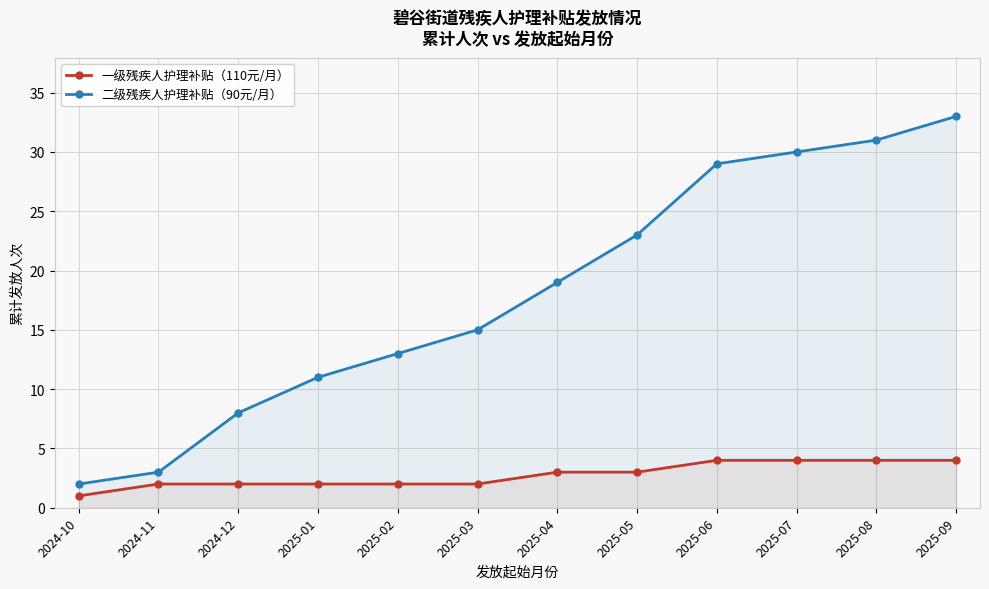

Rank the series by their maximum value, from lowest to highest.

一级残疾人护理补贴（110元/月）, 二级残疾人护理补贴（90元/月）